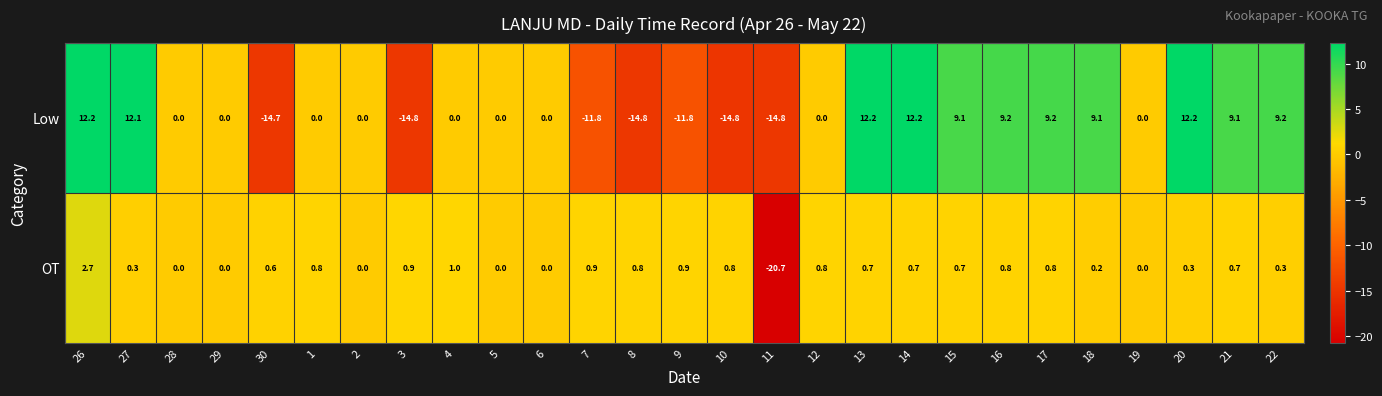

What is the maximum value shown in the chart?

12.2